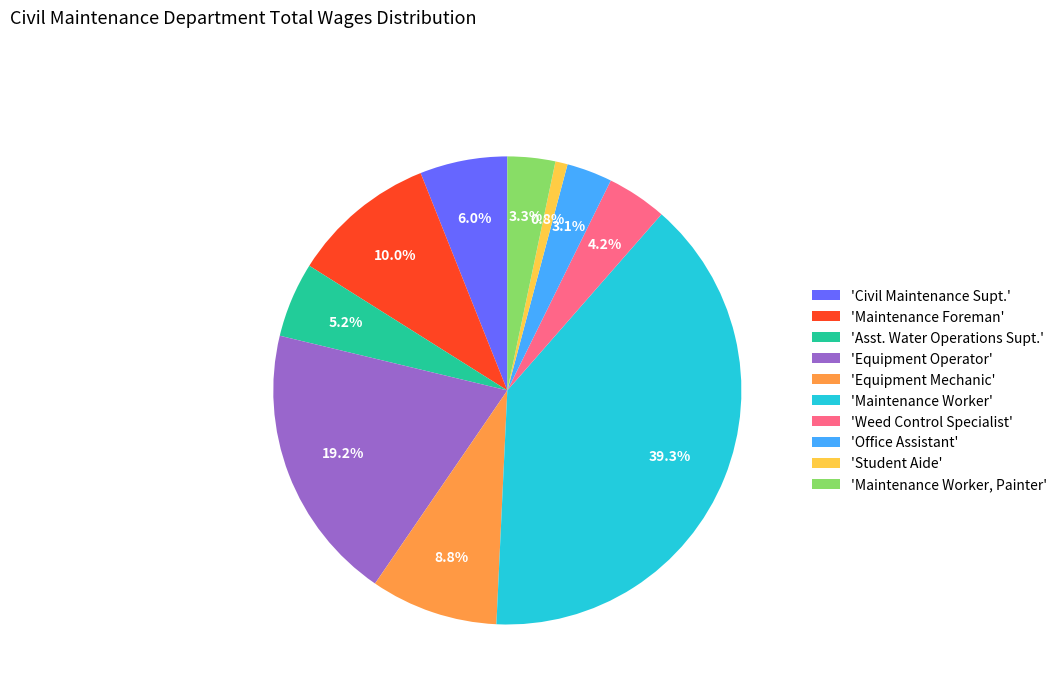

Which category has the smallest portion of the pie?

'Student Aide'